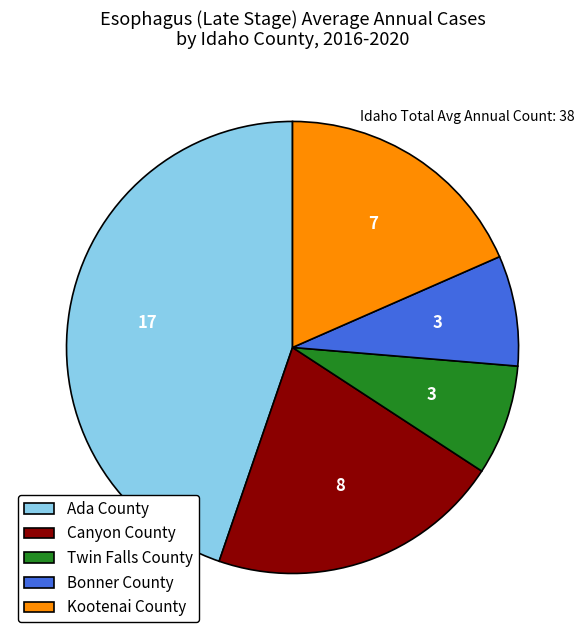

Is the sum of Twin Falls County and Bonner County greater than half?

No